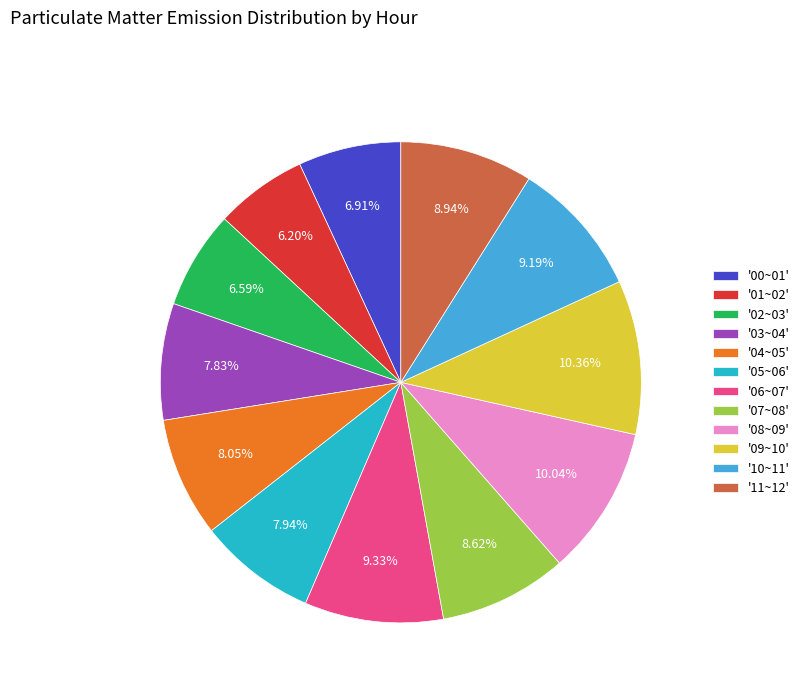

Which has a higher value, '10~11' or '03~04'?

'10~11'